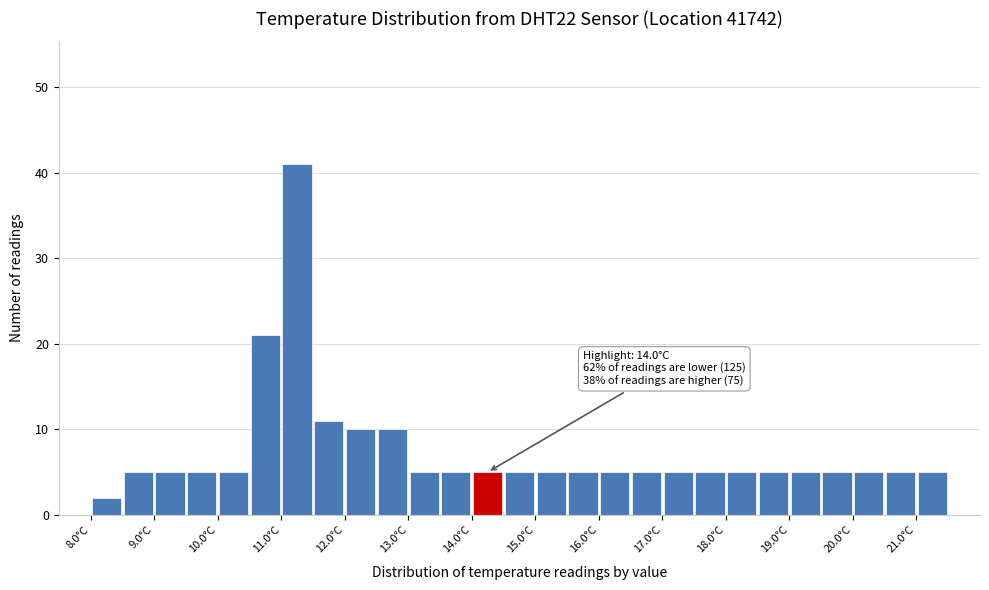

Over which range of the x-axis is the bar tallest?

11.0 to 11.5